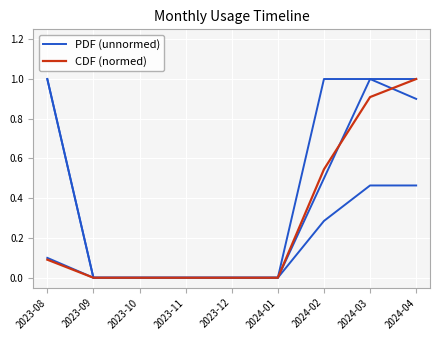

List the labels in order of PDF (unnormed) value, smallest first.

2023-09, 2023-10, 2023-11, 2023-12, 2024-01, 2023-08, 2024-02, 2024-04, 2024-03